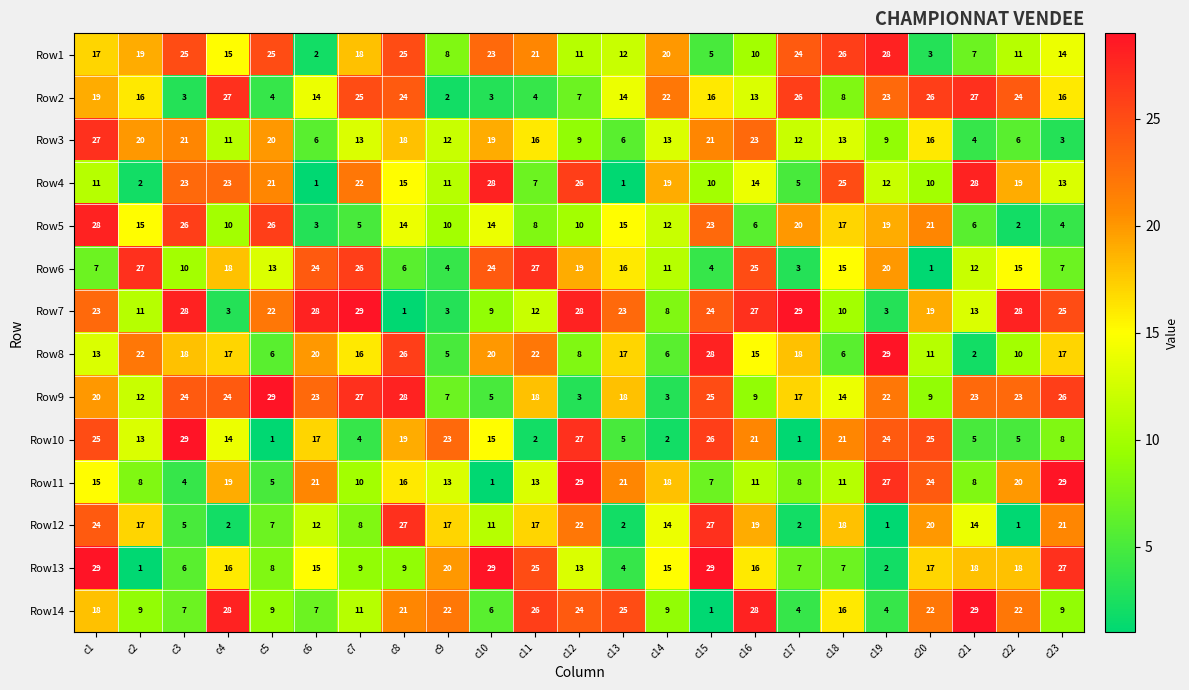

The Row7 series shows 29 at c7. True or false?

True